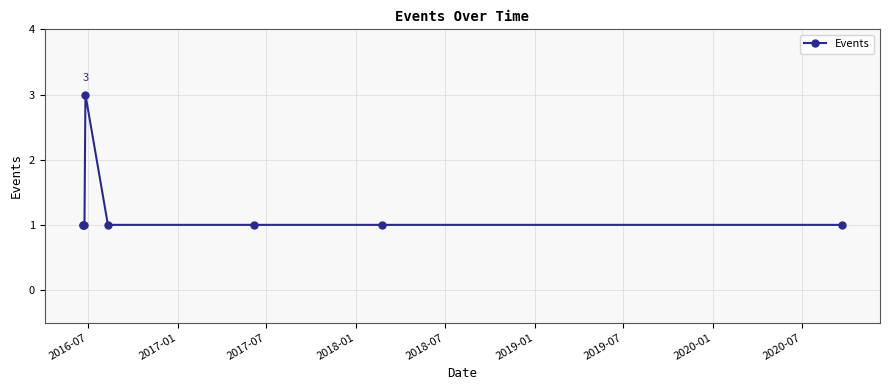

Reading left to right, list all the values displayed in this chart.

1	1	1	3	1	1	1	1